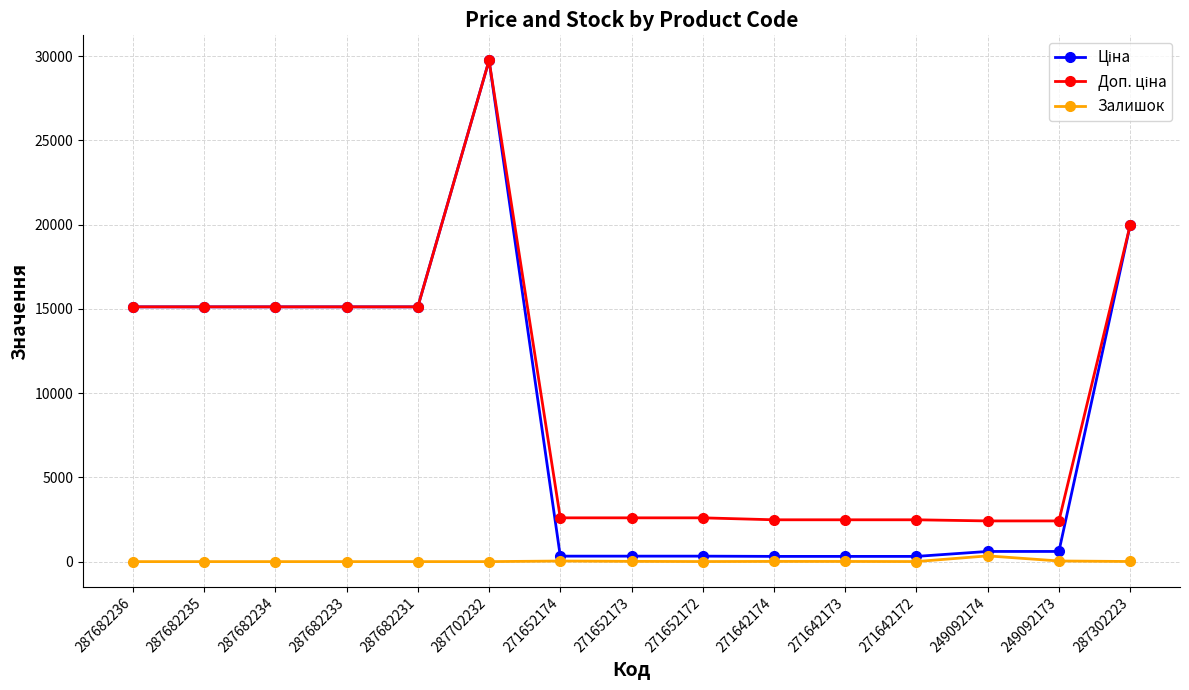

What is the total value across all series at 287682231?

30240.0